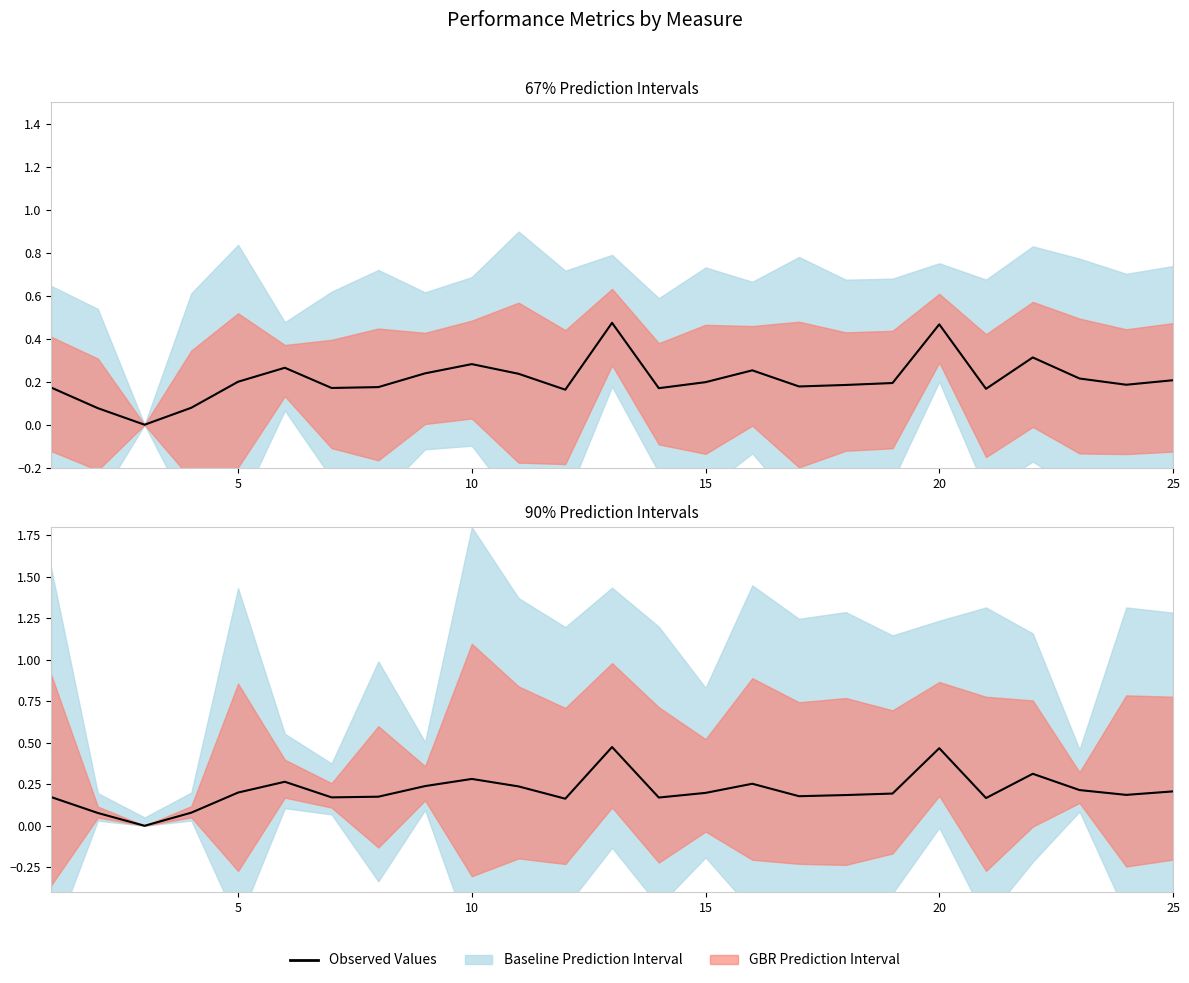

How many data points does each series have?

25